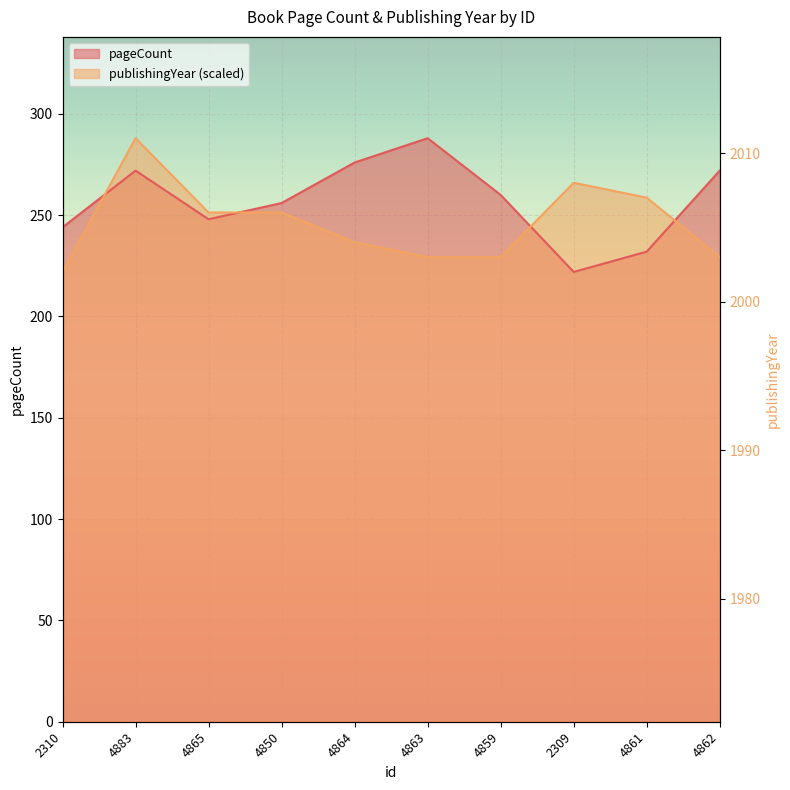

Reading left to right, list all the values displayed in this chart.

pageCount: 2310=244.0	4883=272.0	4865=248.0	4850=256.0	4864=276.0	4863=288.0	4859=260.0	2309=222.0	4861=232.0	4862=272.0
publishingYear: 2310=222.0	4883=288.0	4865=251.3	4850=251.3	4864=236.7	4863=229.3	4859=229.3	2309=266.0	4861=258.7	4862=229.3